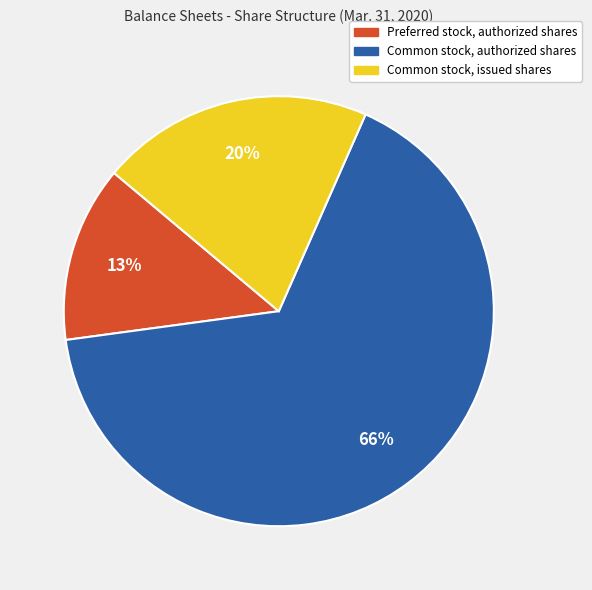

Which slice is the largest?

Common stock, authorized shares